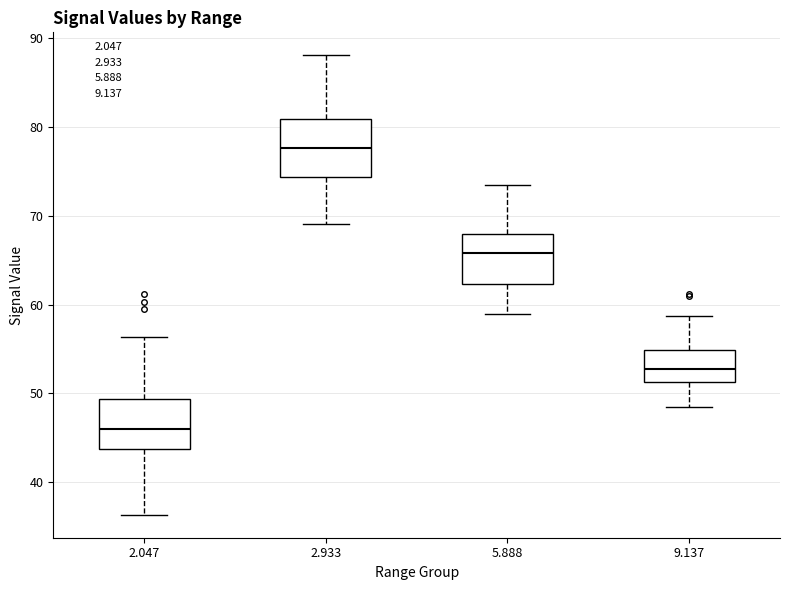

Reading left to right, read every box against the y-axis: the position of its median line, the range the box covers, and the ends of its whiskers. The values are not printed on the chart, so give them approximately, as read against the axis.

2.047: median 46, box 44 to 49, whiskers 36 to 56
2.933: median 78, box 74 to 81, whiskers 69 to 88
5.888: median 66, box 62 to 68, whiskers 59 to 74
9.137: median 53, box 51 to 55, whiskers 49 to 59